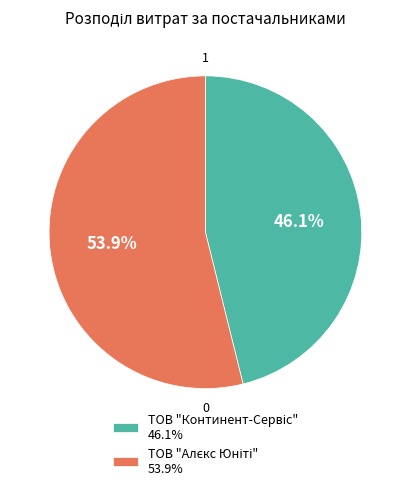

Does any single category account for the majority?

Yes